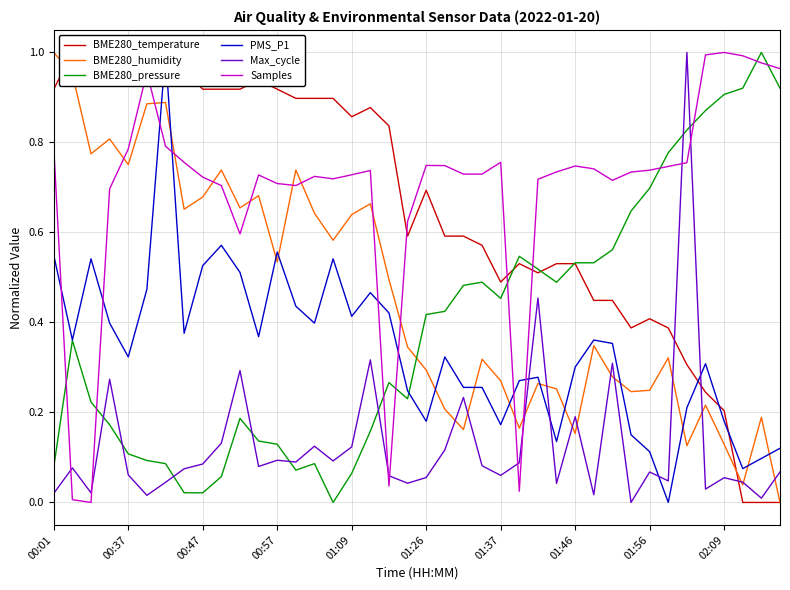

How many intersections are there between Samples and Max_cycle?

8